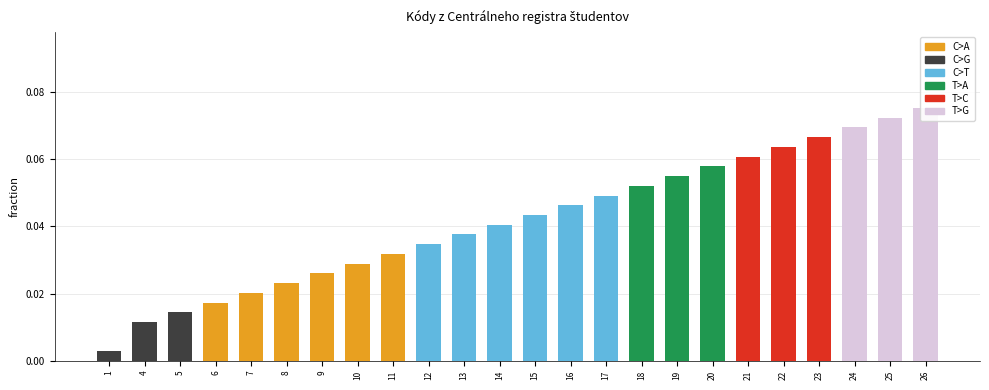

Which series has the largest total across all categories?

C>T